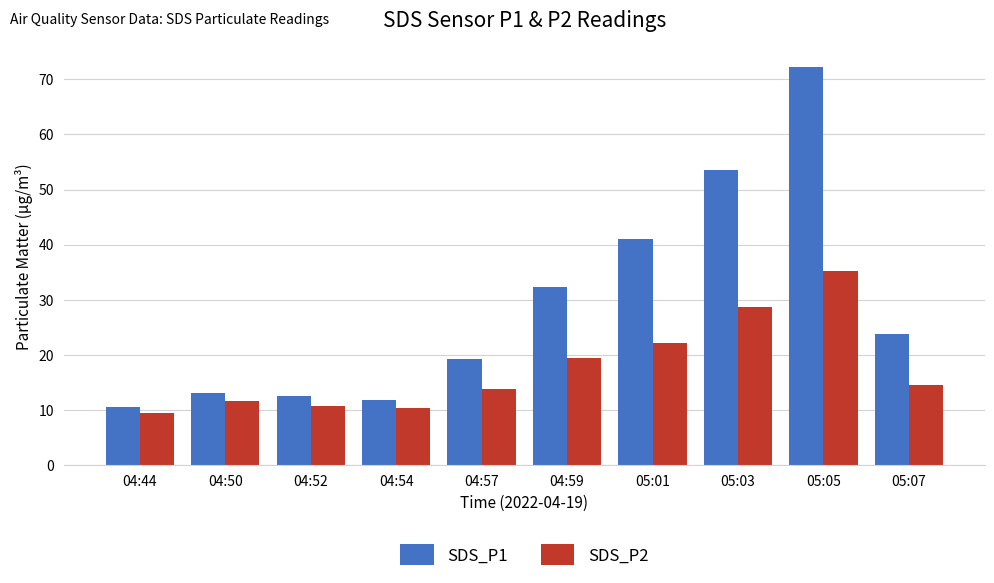

The SDS_P2 series shows 10.3 at 04:54. True or false?

True